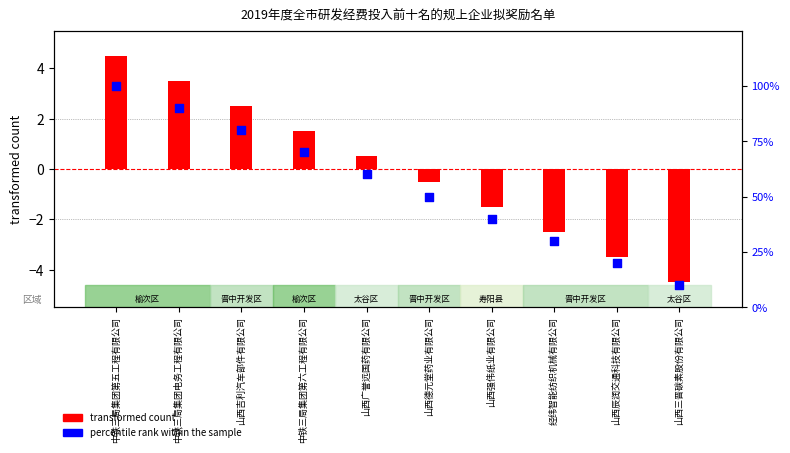

At which category is the sum across all series the highest?

中铁三局集团第五工程有限公司